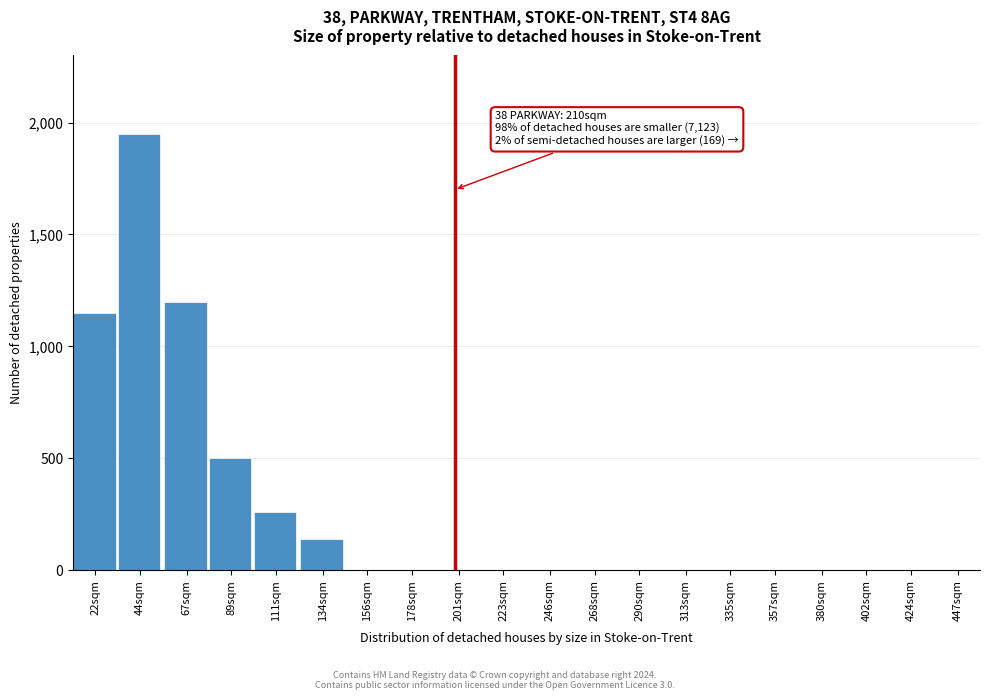

Reading right to left, transcribe all the data shown in this chart.

447sqm=0	424sqm=0	402sqm=0	380sqm=0	357sqm=0	335sqm=0	313sqm=0	290sqm=0	268sqm=0	246sqm=0	223sqm=0	201sqm=0	178sqm=0	156sqm=0	134sqm=140	111sqm=260	89sqm=500	67sqm=1200	44sqm=1950	22sqm=1150